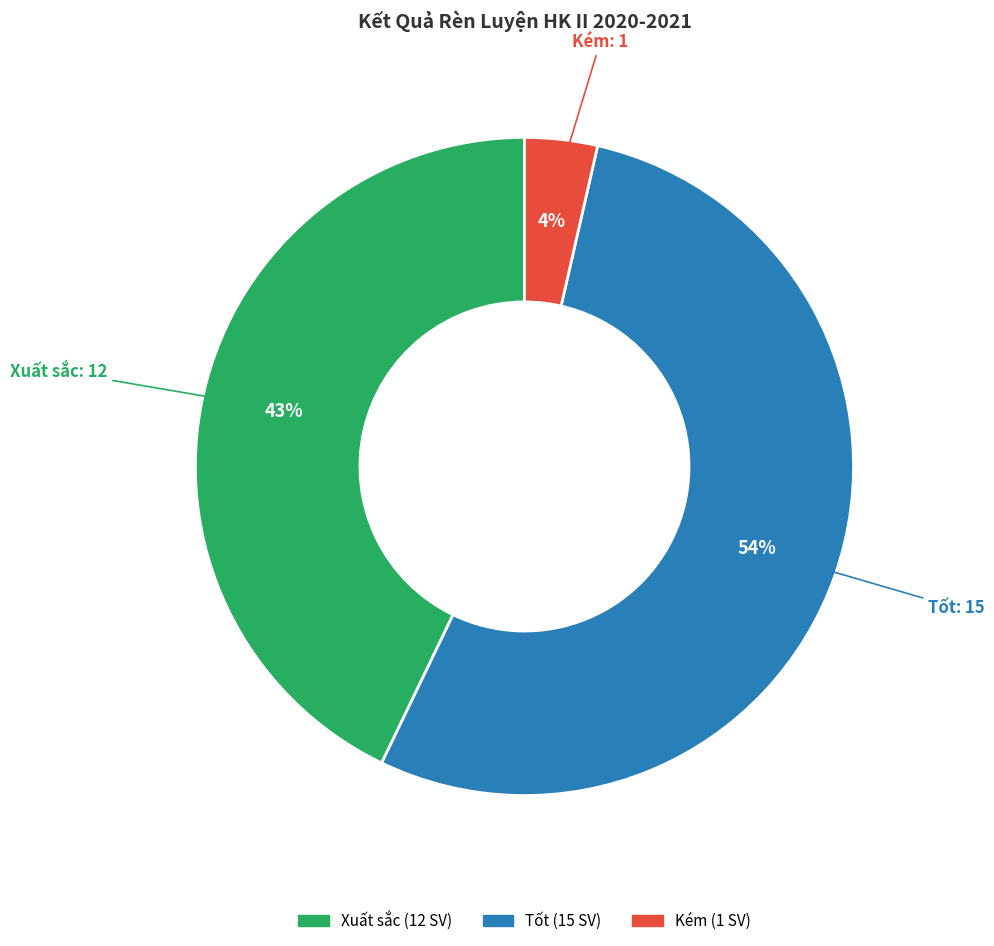

To the nearest percent, what is the difference between the largest and smallest slice percentages?

50%